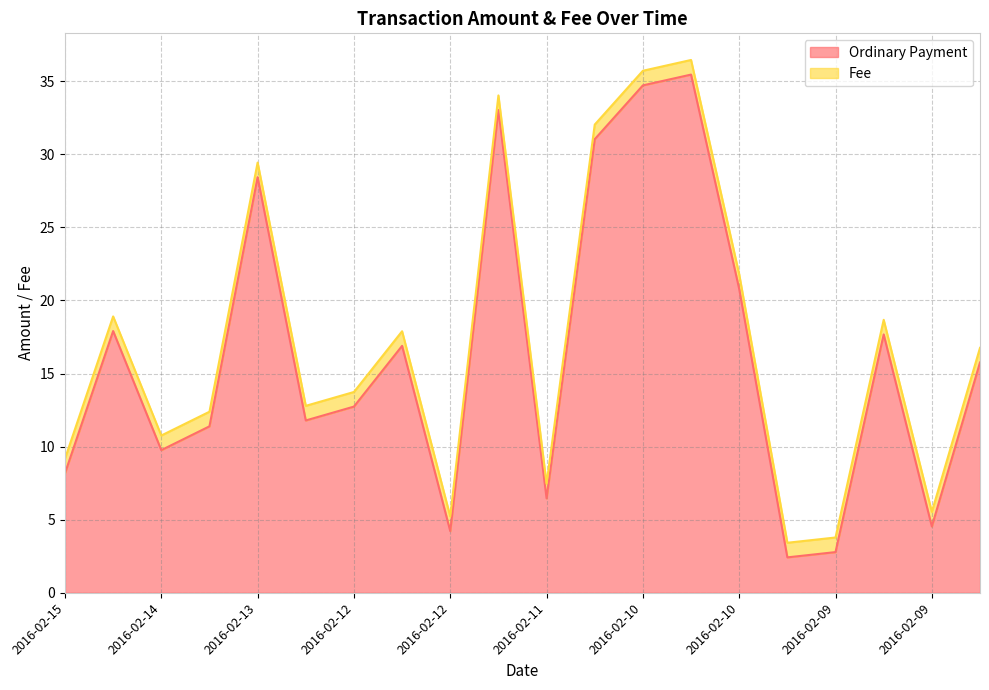

What is the average value?

16.3